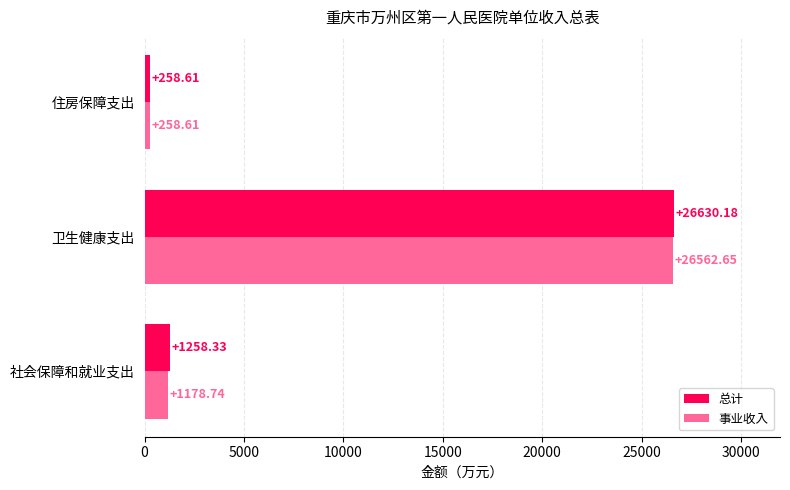

Which series has the largest total across all categories?

总计